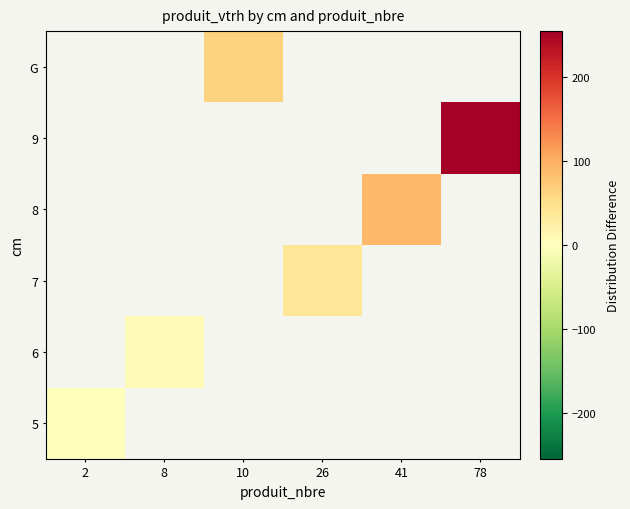

Count the number of categories in the chart.

6